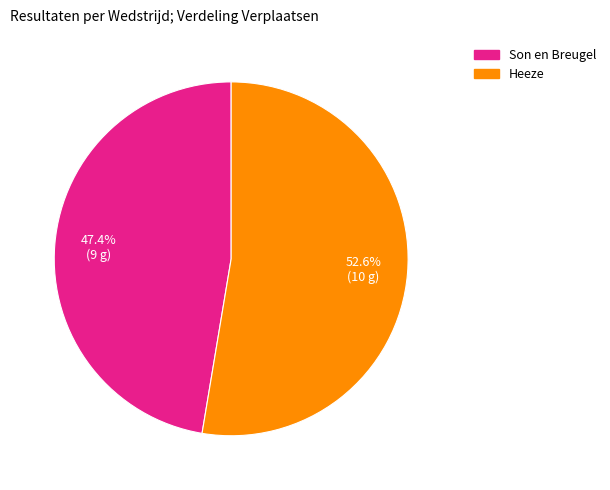

What percentage is the Heeze slice, to the nearest percent?

53%